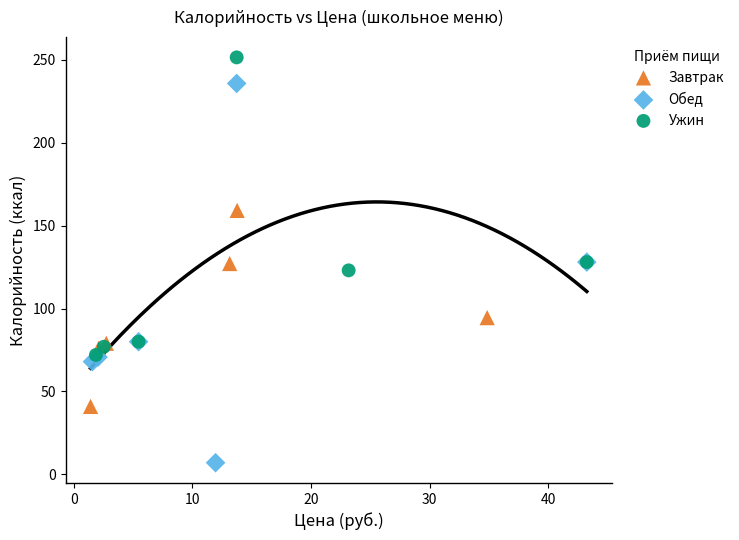

Which series has the largest Y range (max minus min)?

Обед